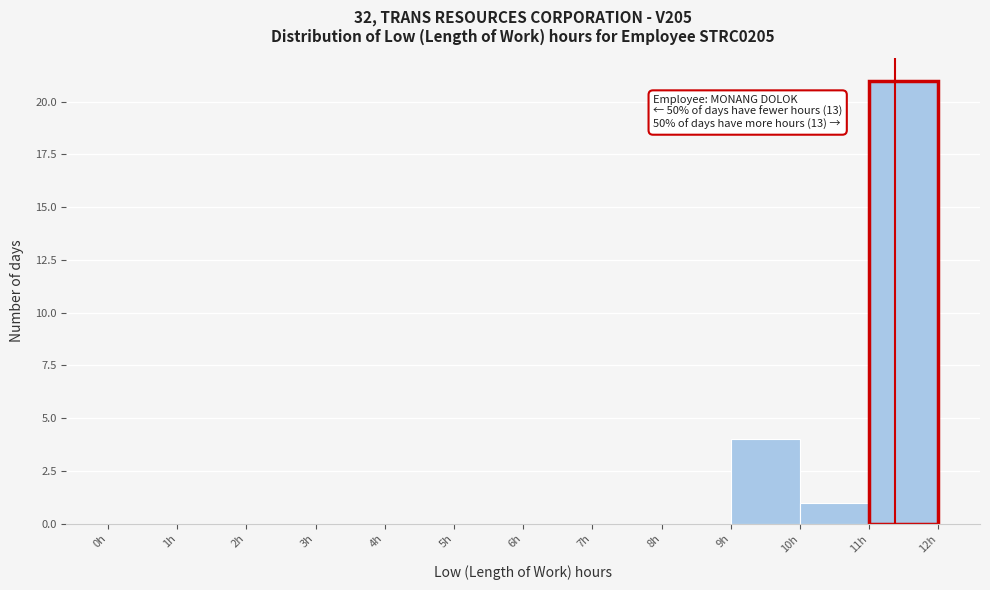

Over which range of the x-axis is the bar tallest?

11 to 12